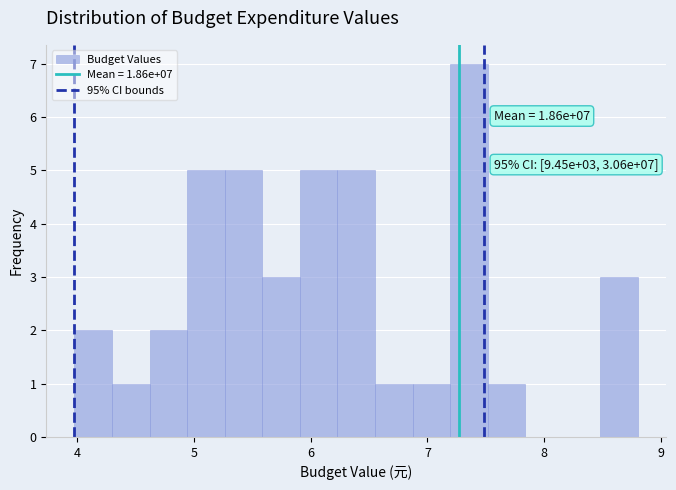

Around what value on the x-axis is the tallest bar? Give the approximate position of its centre, as read against the axis.

7.4